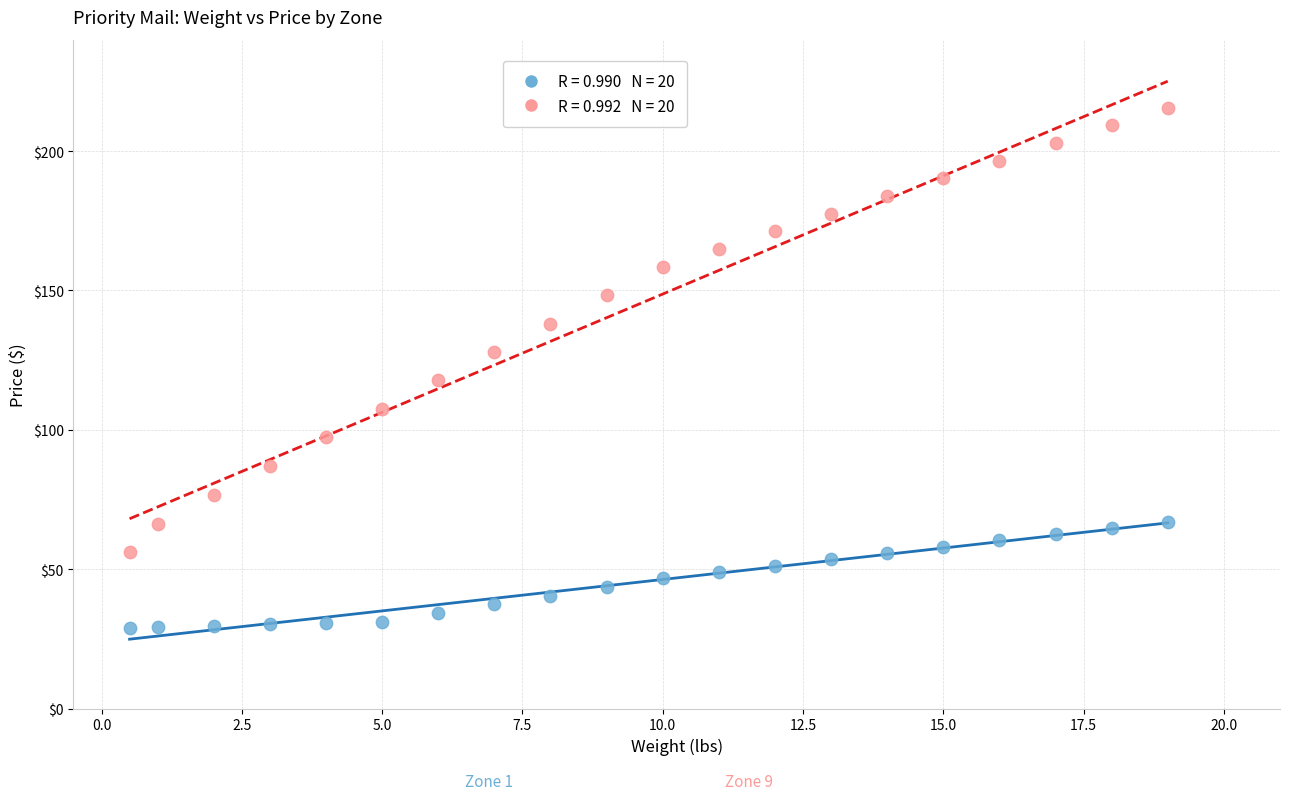

Across all data points, what is the range of X values (max minus min)?

18.5